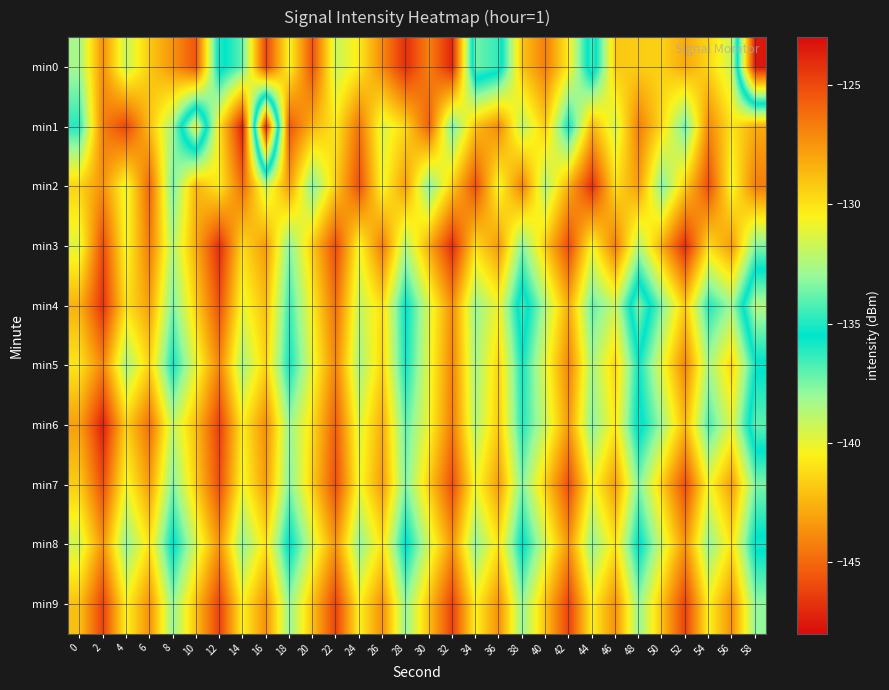

Between 6 and 44, which series saw the biggest shift?

min0